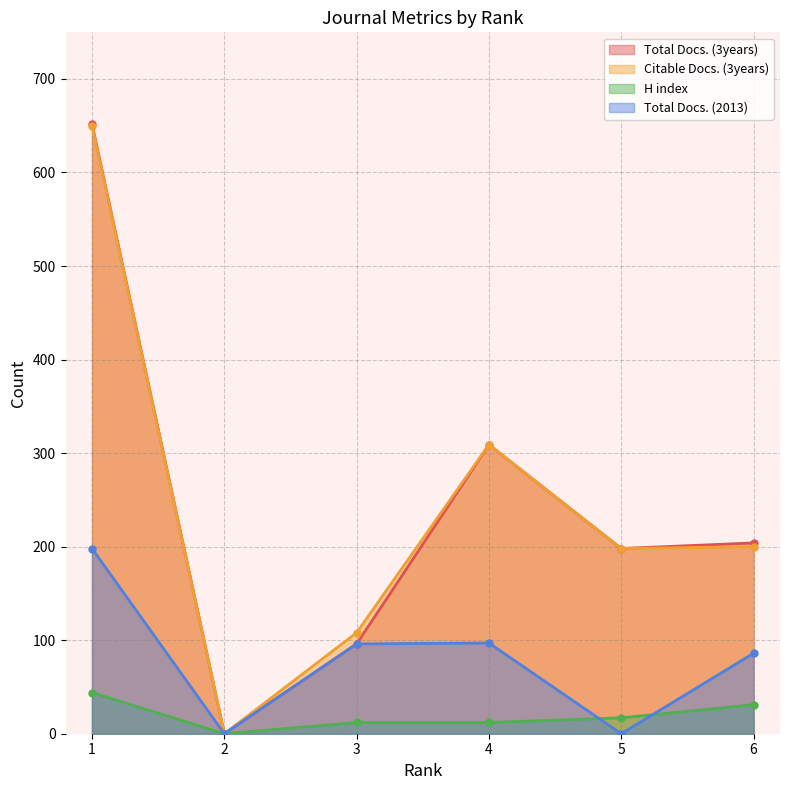

What is the value of the Total Docs. (2013) point at the 3rd from the left?

96